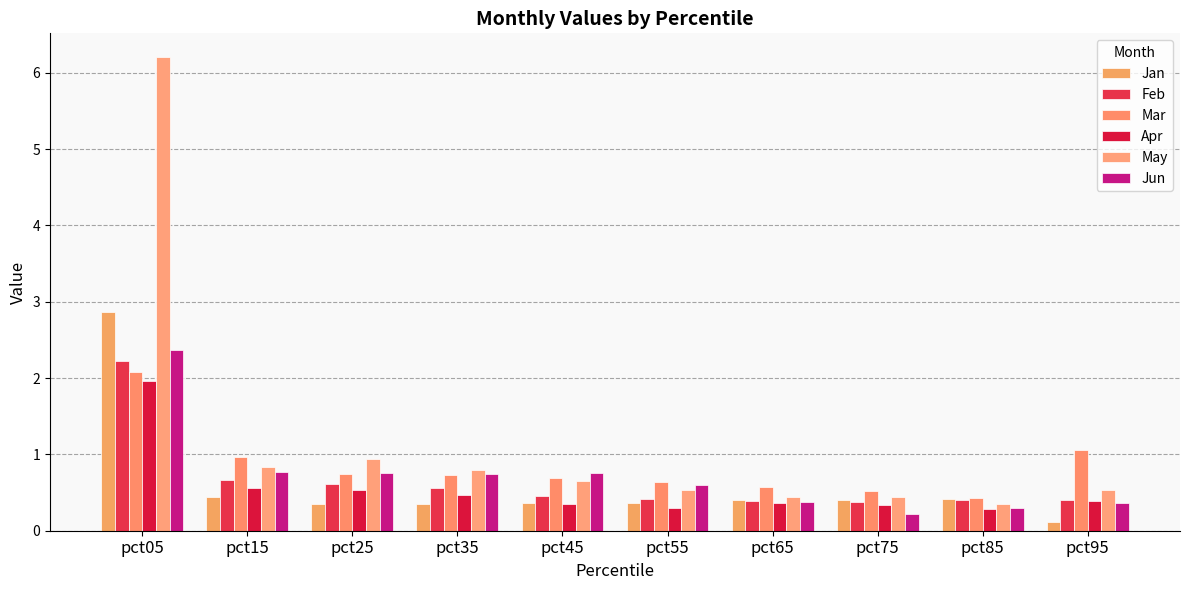

List the labels in order of Feb value, largest first.

pct05, pct15, pct25, pct35, pct45, pct55, pct95, pct85, pct65, pct75